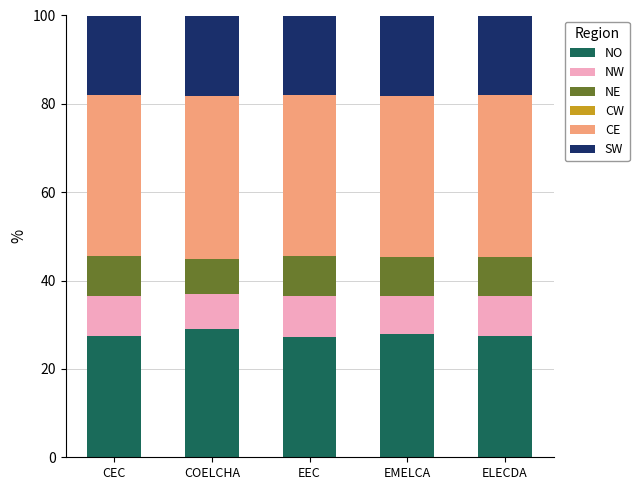

Is it true that NO equals 27.3 at EEC?

True